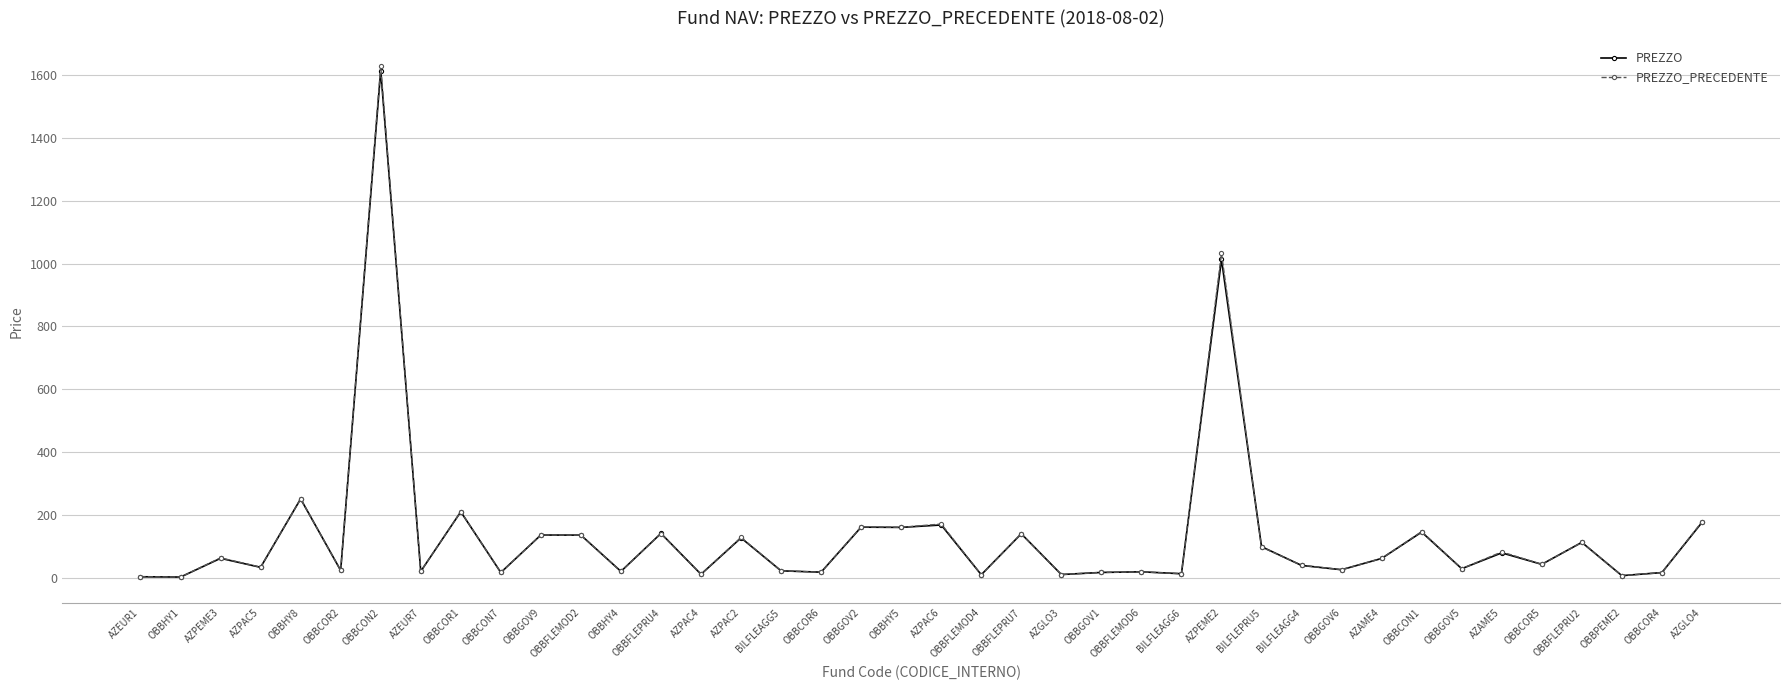

Where is PREZZO_PRECEDENTE nearest to the value 814?

AZPEME2